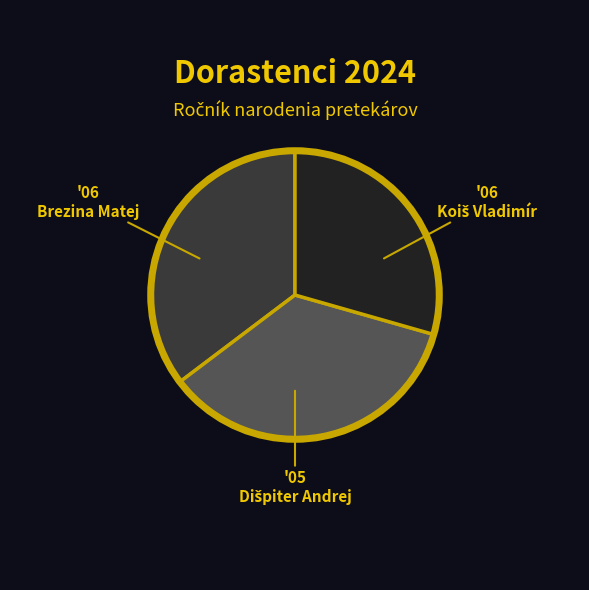

Count the number of slices in the pie.

3